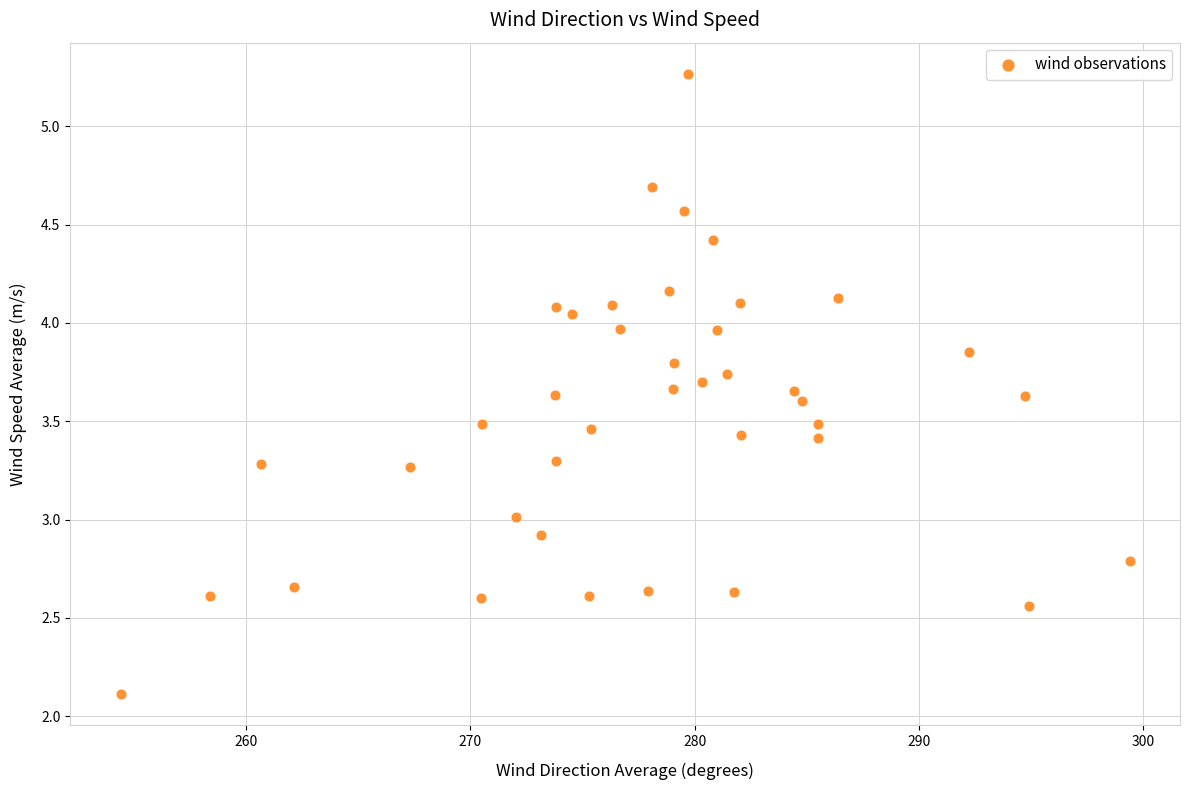

What is the range of Y values (max minus min)?

3.2